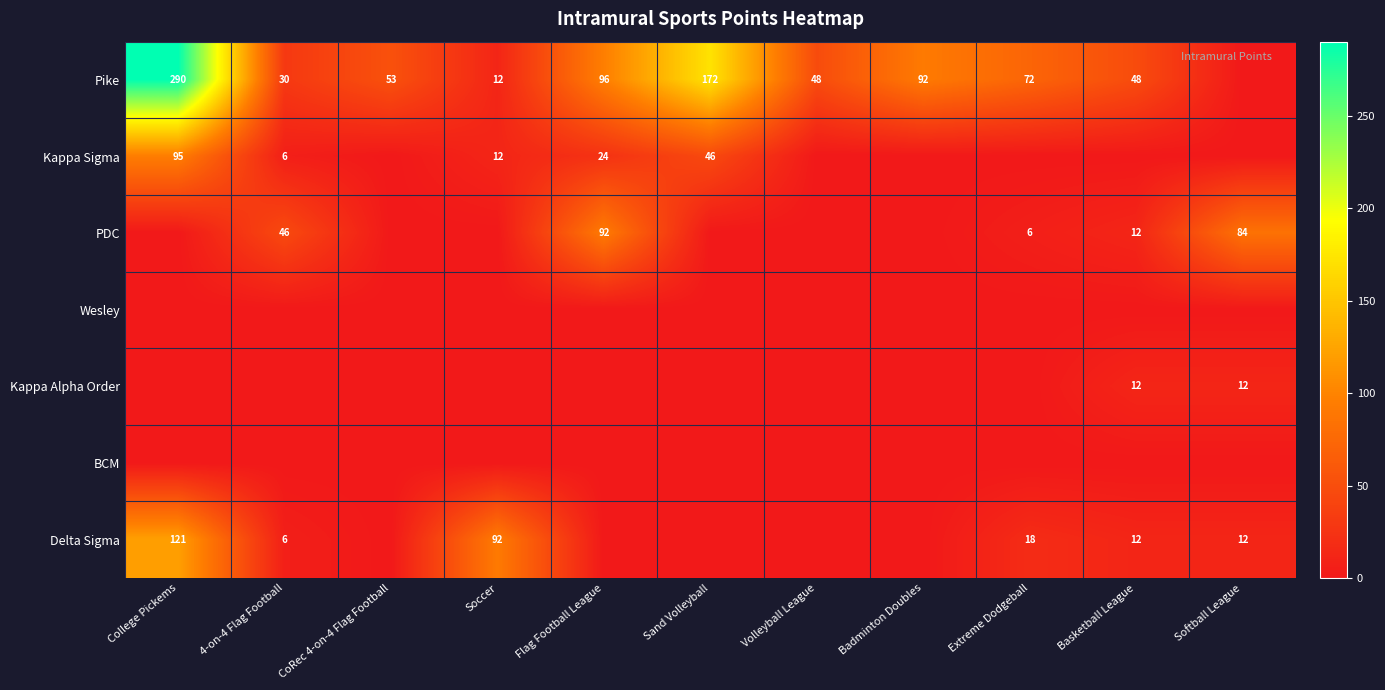

The value of PDC at Extreme Dodgeball is 6. True or false?

True